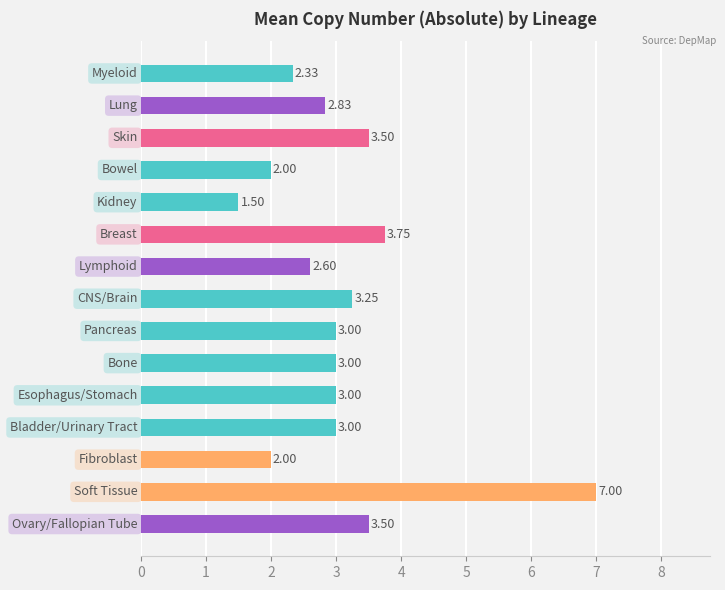

What is the difference between the second highest and second lowest values?

1.8